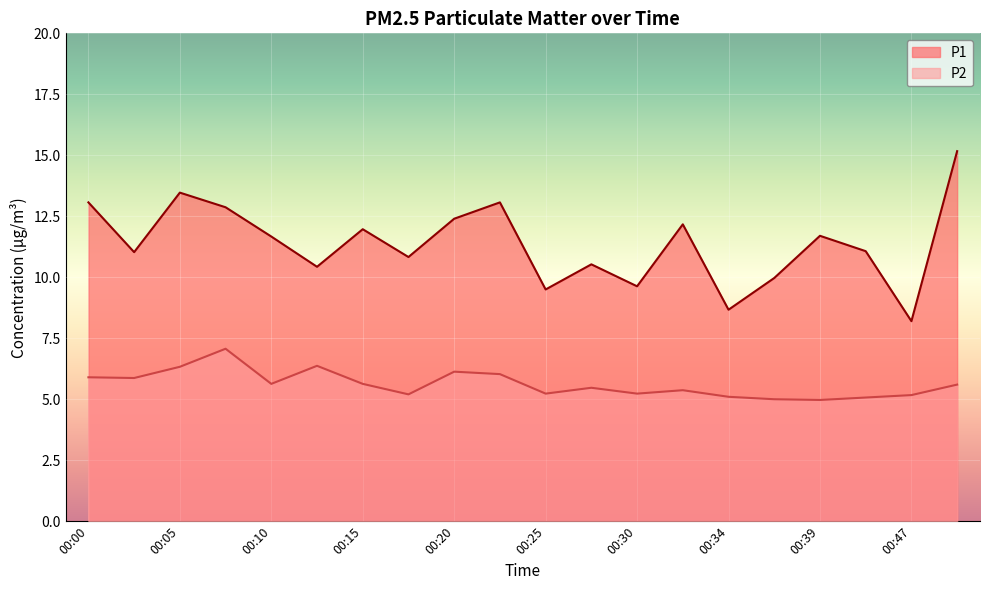

Where does the P2 series first go above 5?

00:00